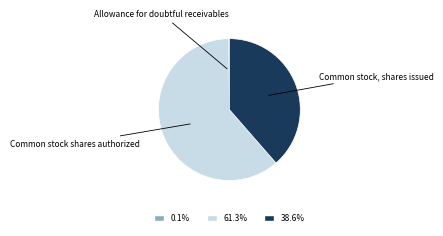

Does any single category account for the majority?

Yes